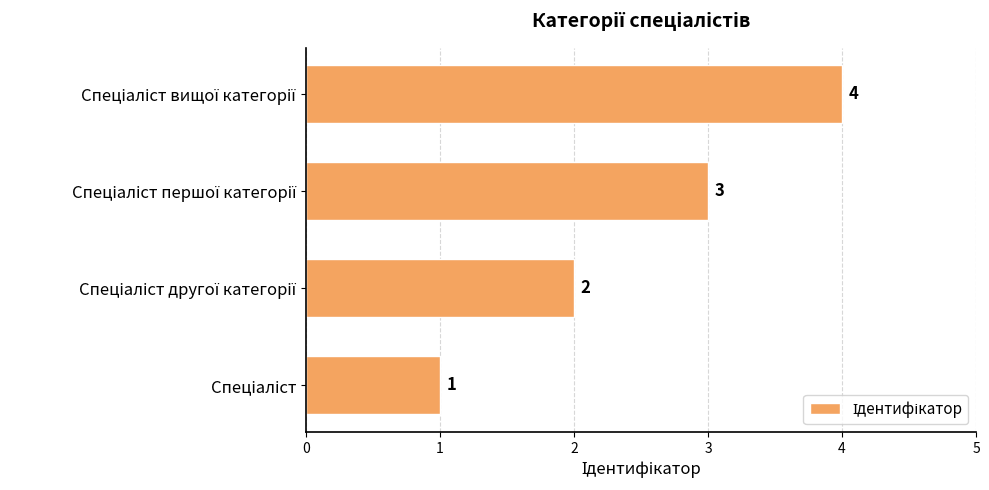

Count the values in the range 2 to 4.

3